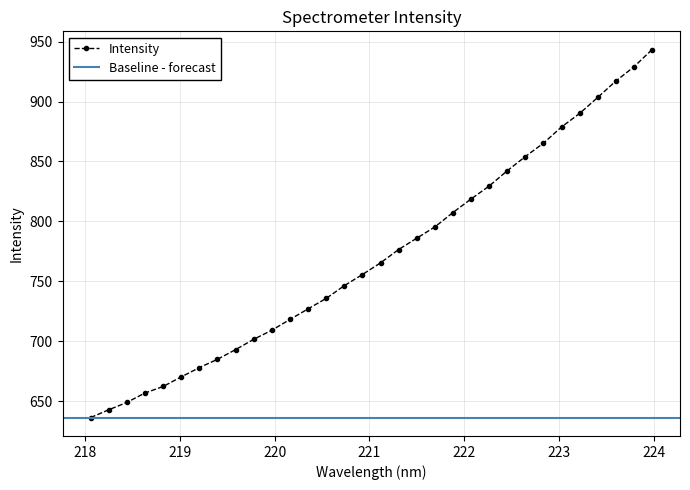

The value at 222.0721 is 818.7. True or false?

True